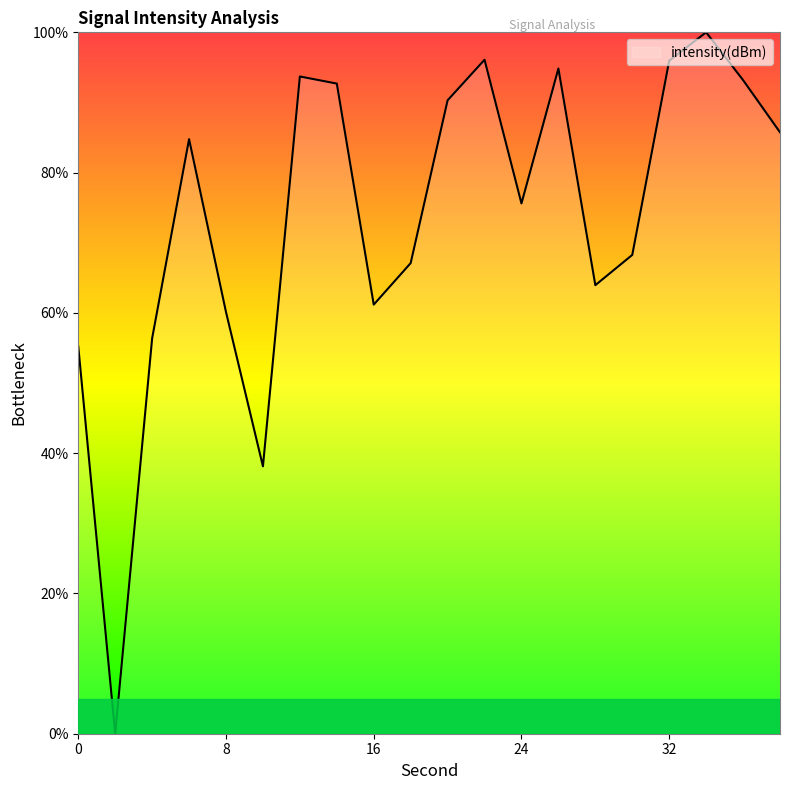

What is the difference between the maximum and minimum values?

100.0